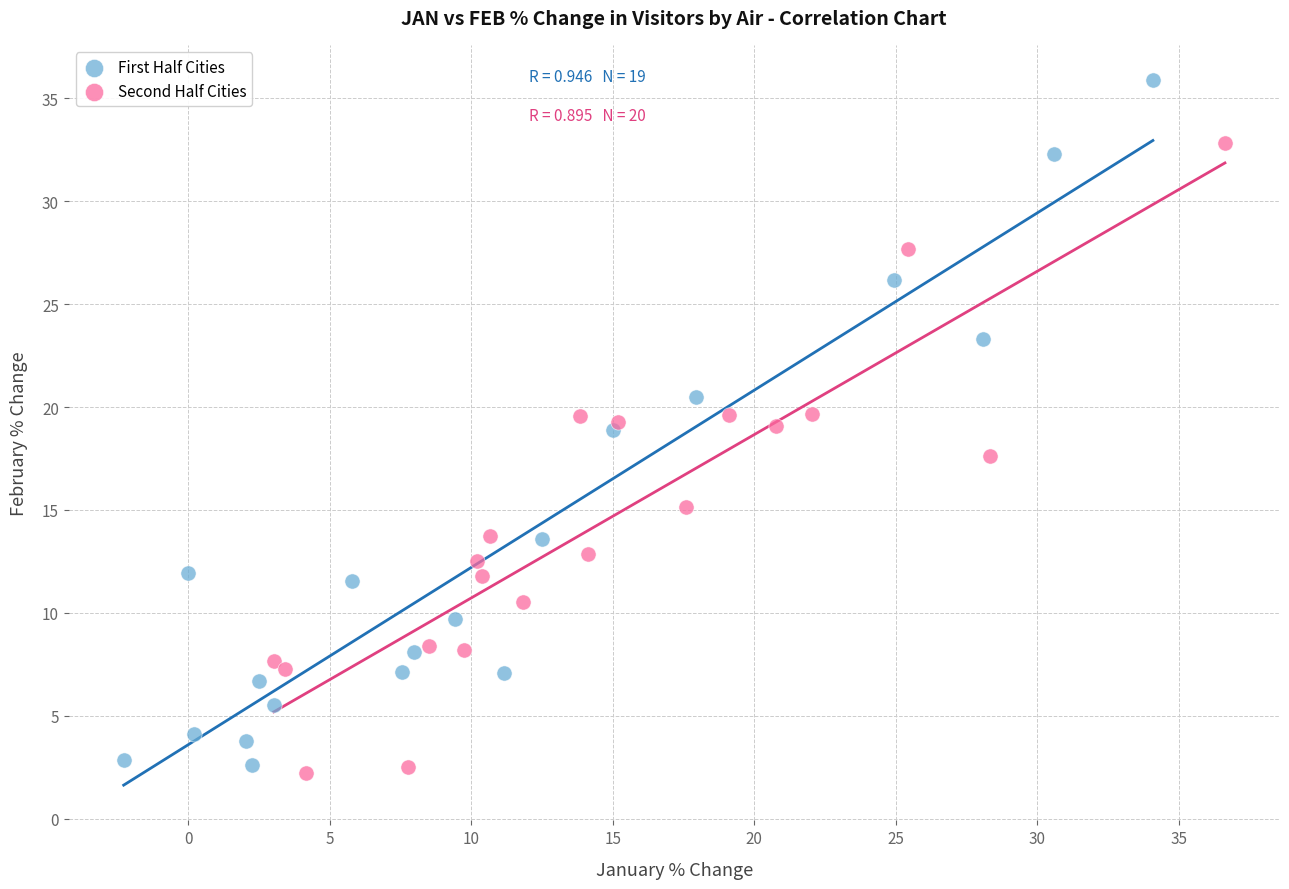

Which series reaches the maximum Y coordinate?

First Half Cities